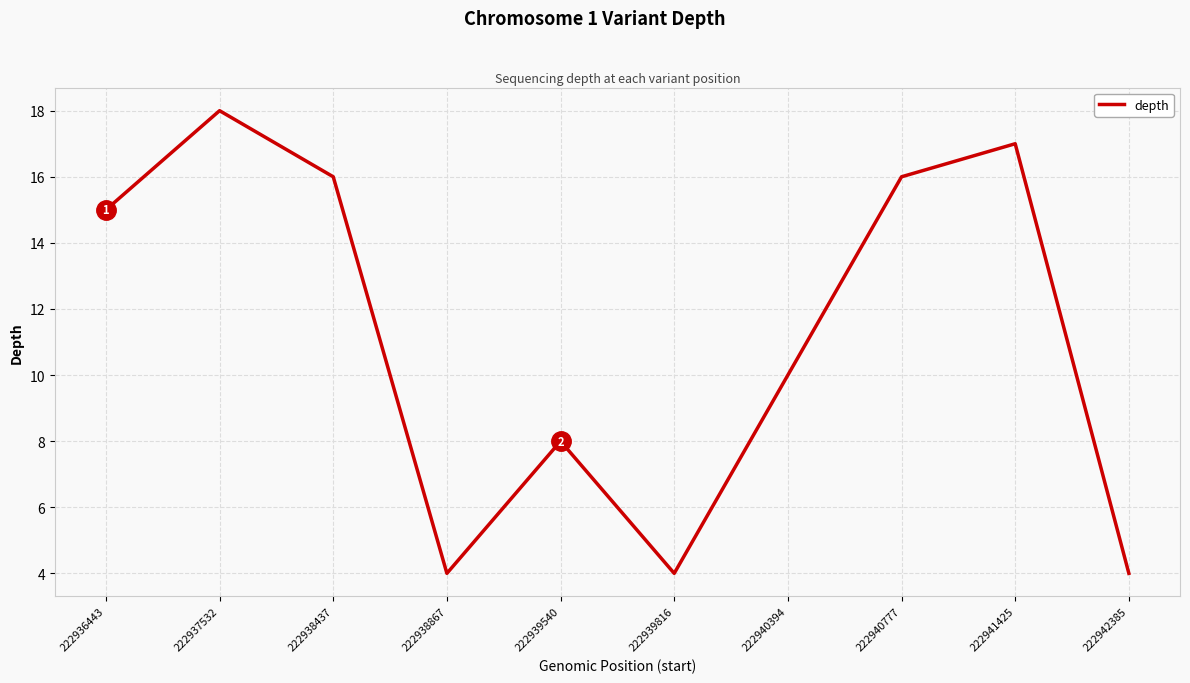

Reading left to right, what are all the values shown in this chart?

15	18	16	4	8	4	10	16	17	4